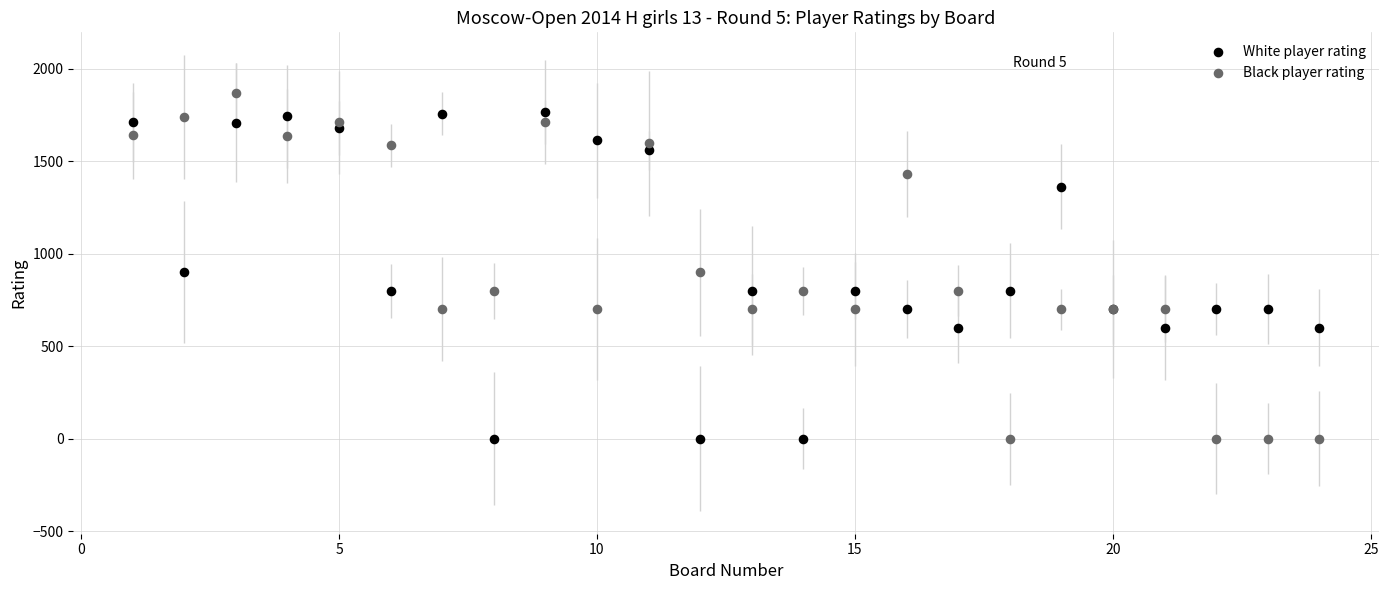

What are all the series names shown in the legend?

White player rating, Black player rating